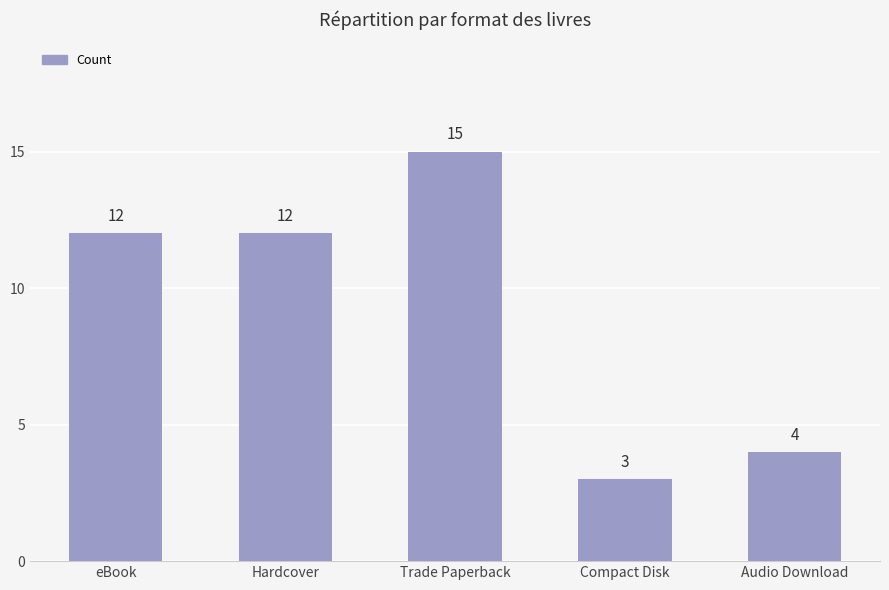

Read the value at Audio Download.

4